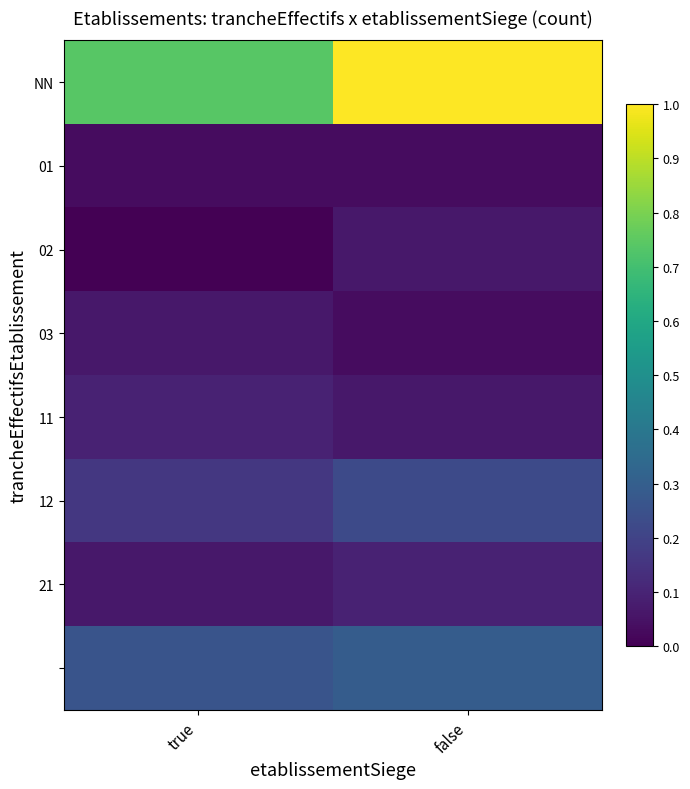

What is the difference between the highest and lowest values at false?

1.0